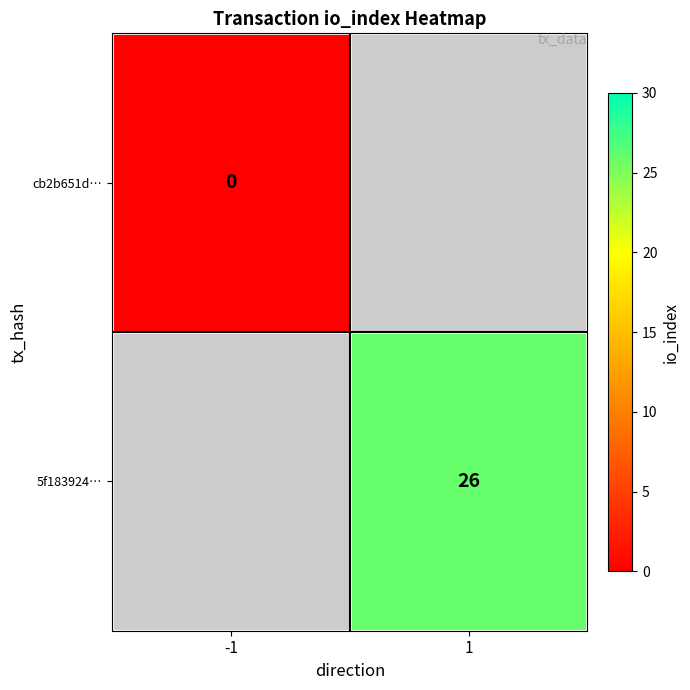

How many series are shown in this chart?

2